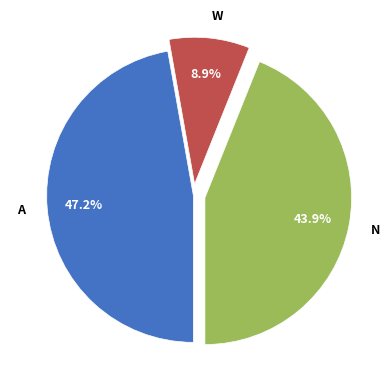

Does any single category account for the majority?

No